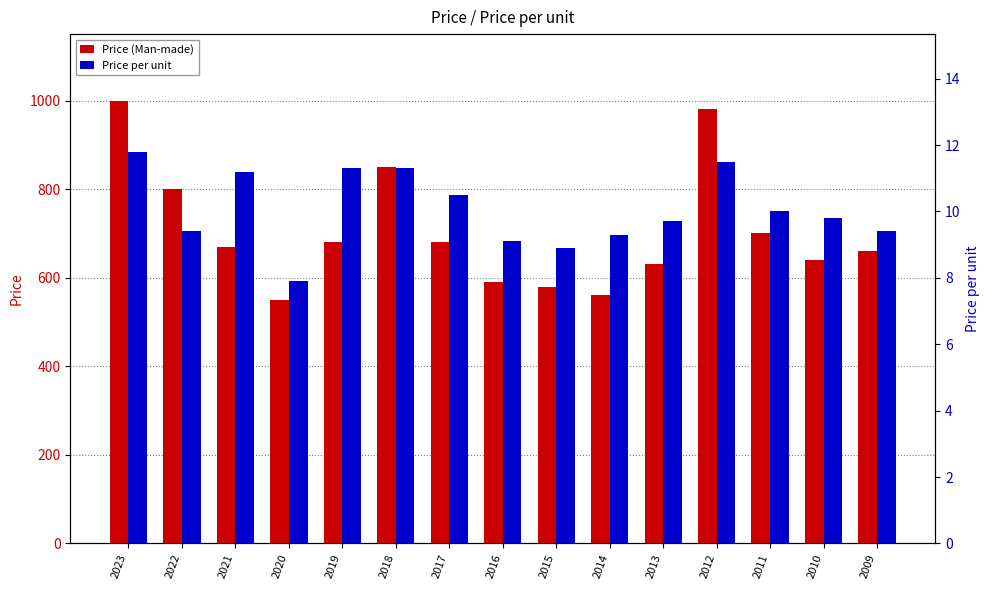

The Price (Man-made) series shows 1157.8 at 2022. True or false?

False